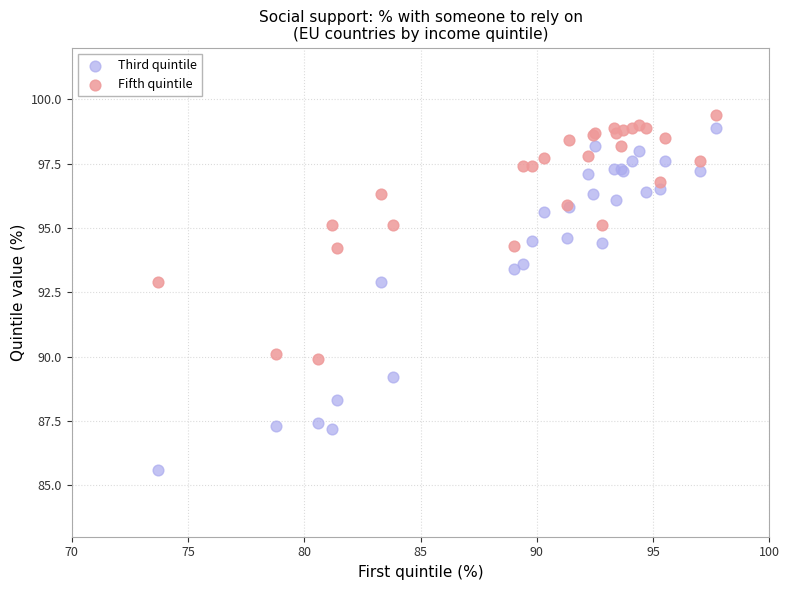

Which series has the widest spread of Y values?

Third quintile